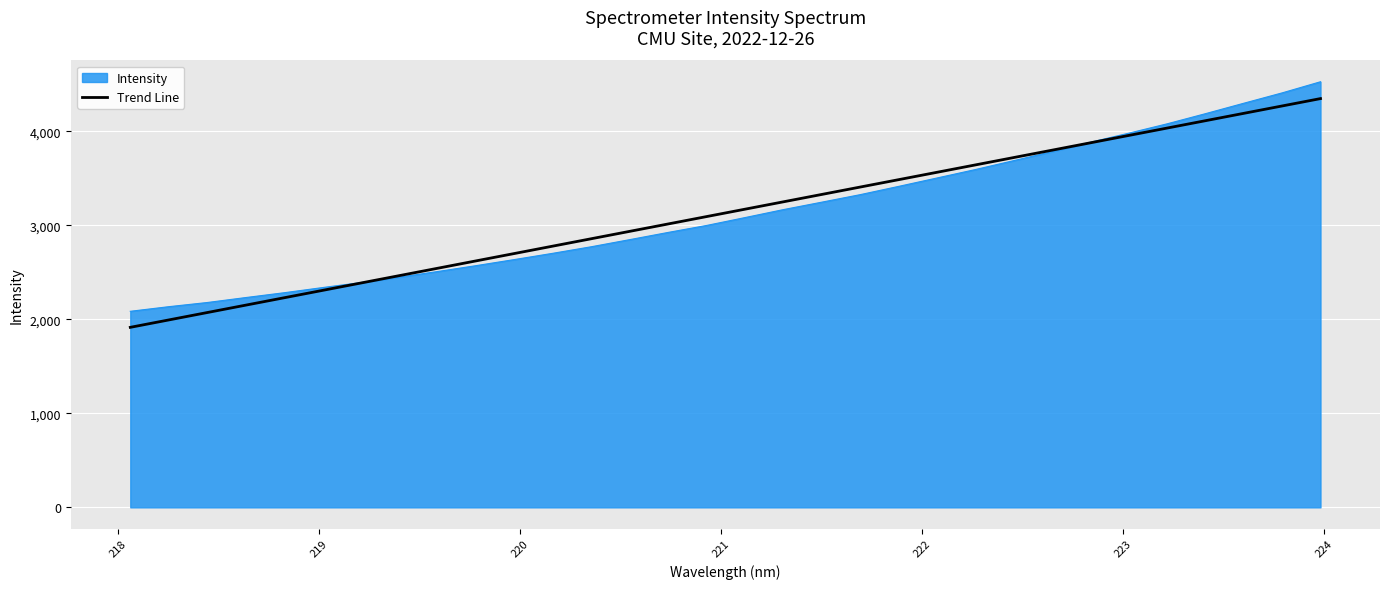

What is the greatest value displayed?

4526.1